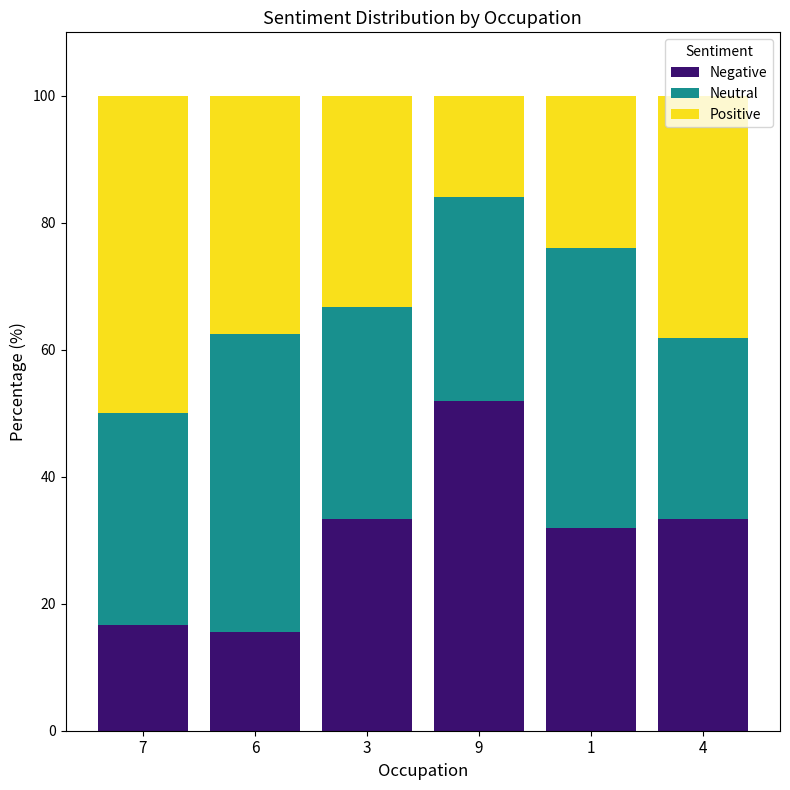

Are the bars horizontal?

No